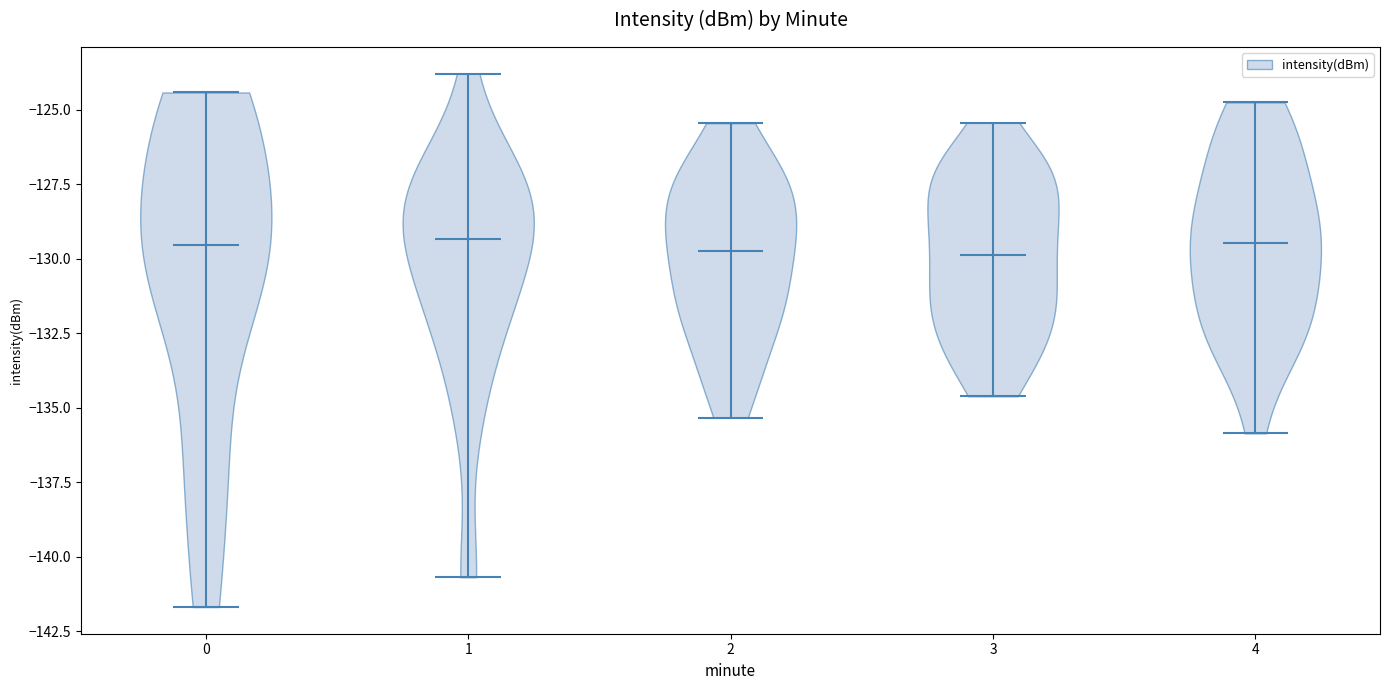

Where does the median line of the violin at x = 2 sit on the y-axis? The values are not printed on the chart, so give them approximately, as read against the axis.

-129.5